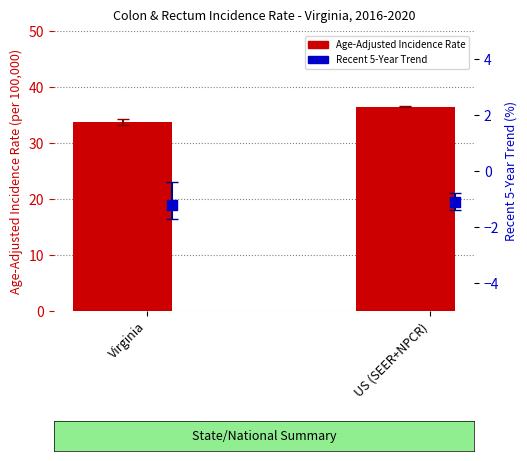

Is the value of Age-Adjusted Incidence Rate at Virginia greater than the value of Recent 5-Year Trend at Virginia?

Yes